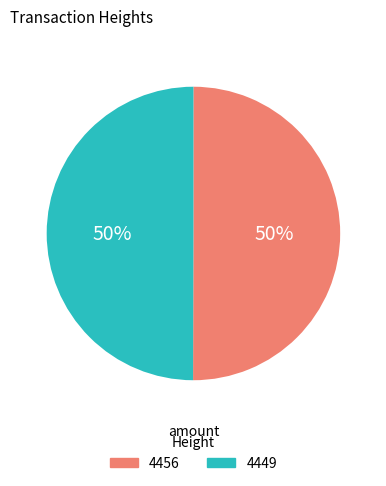

To the nearest percent, what is the combined percentage of 4449 and 4456?

100%